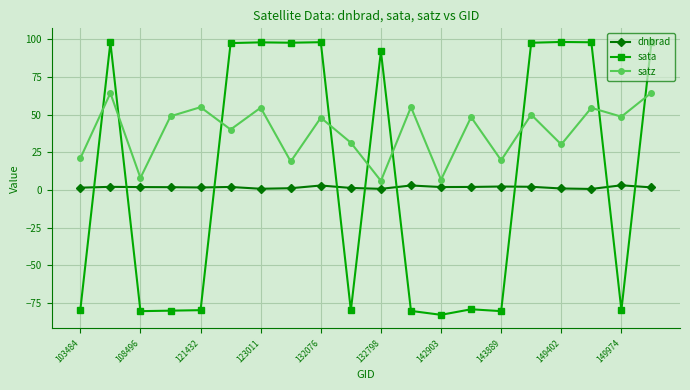

Does the chart have visible grid lines?

Yes